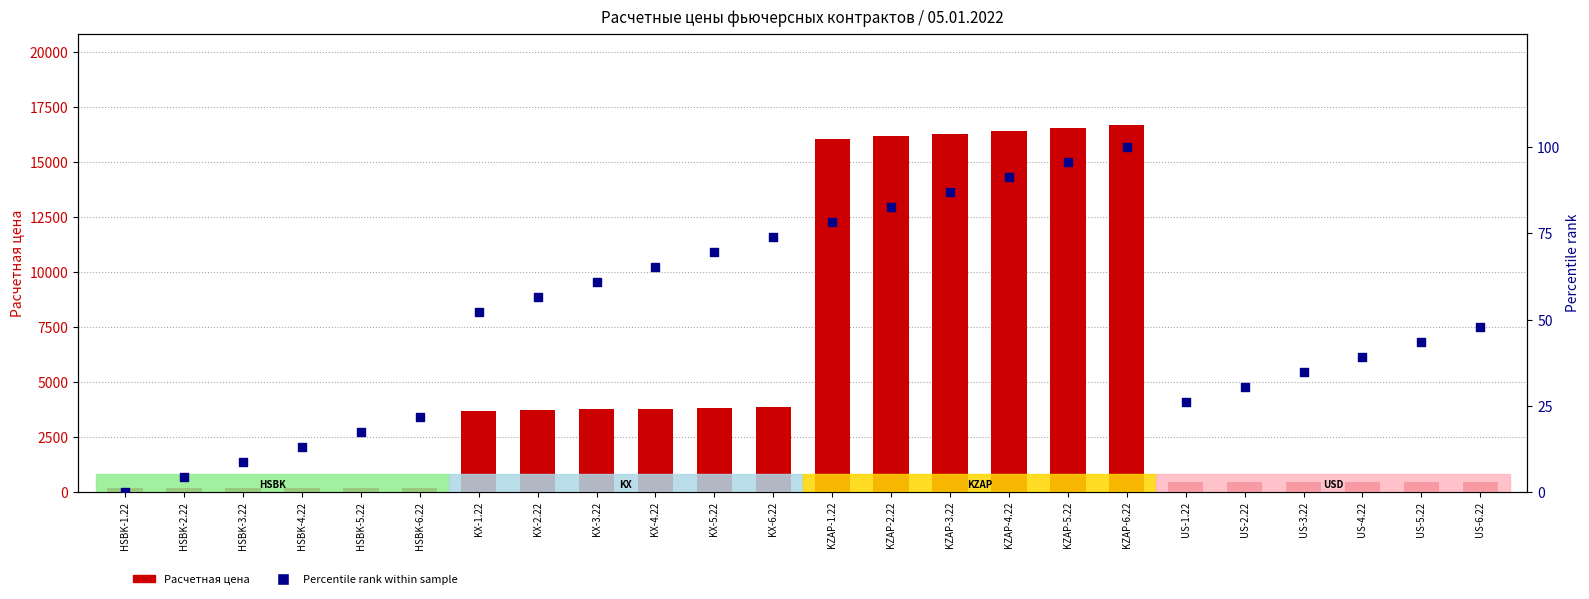

At how many categories does at least one series exceed 10427?

6